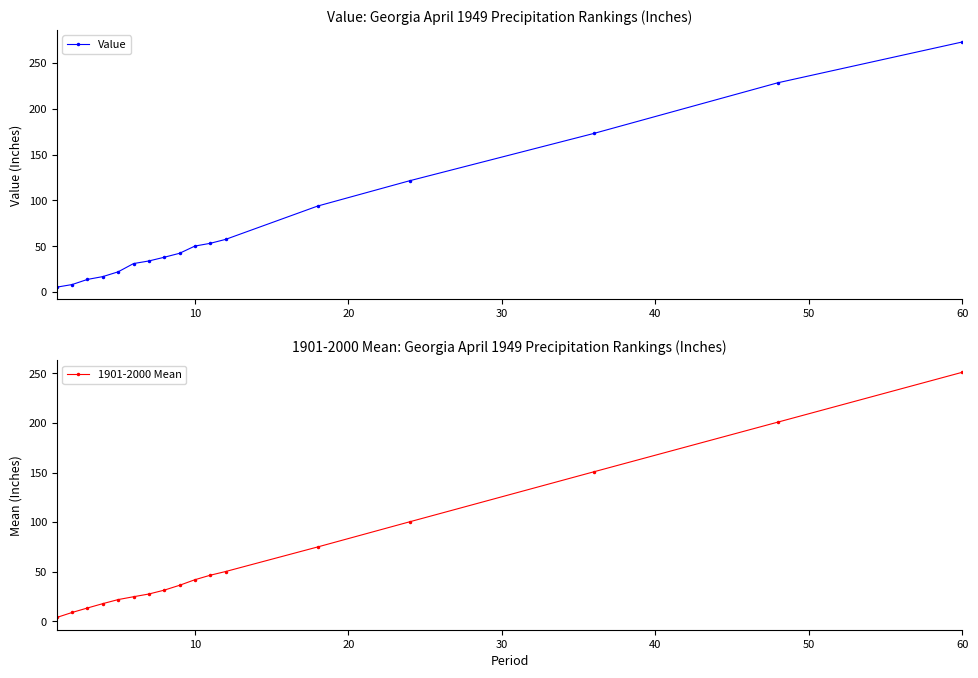

Is it true that Value equals 272.8 at 60?

True